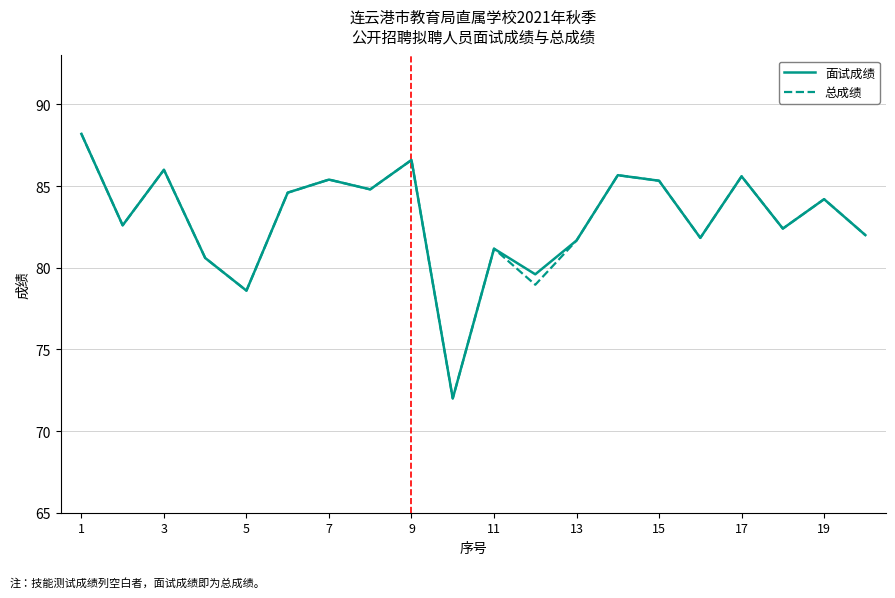

What is the difference between the second highest and minimum values in the 总成绩 series?

14.6